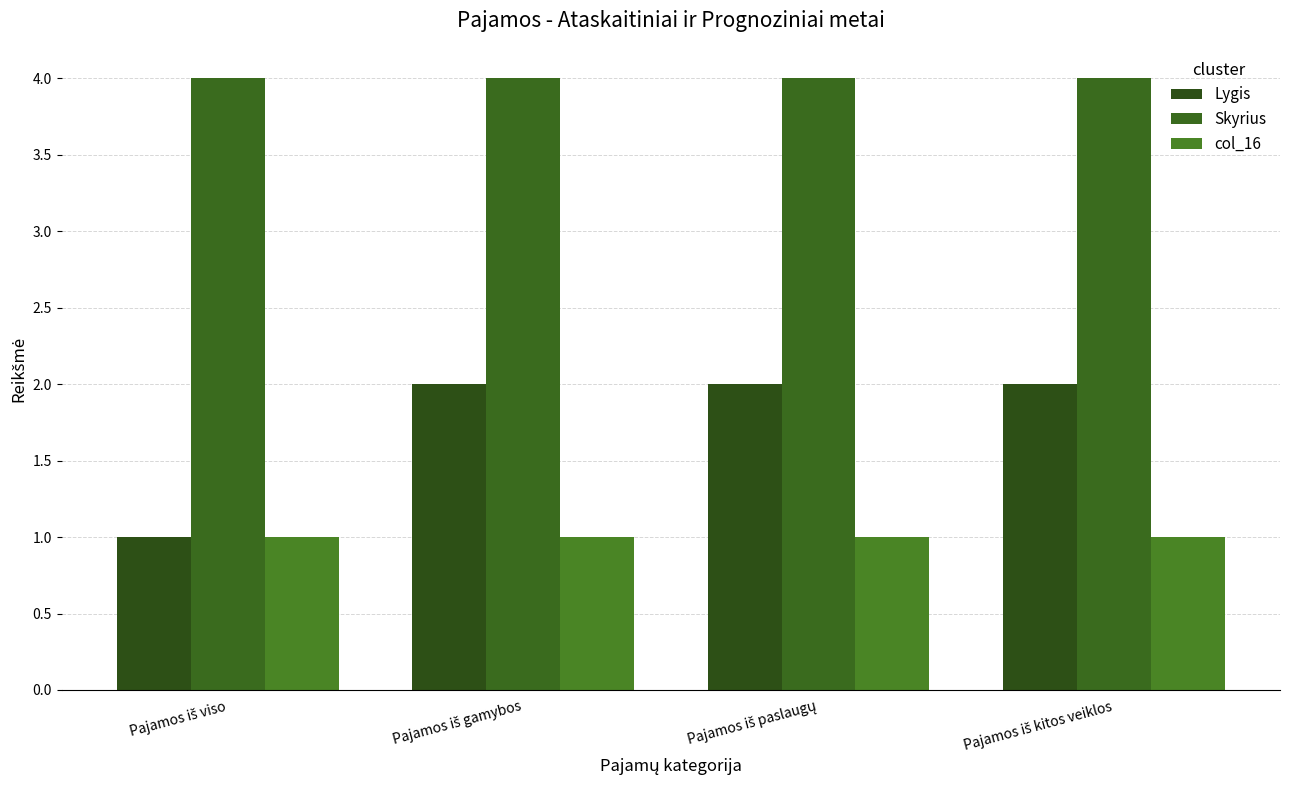

What is the value of the col_16 bar at the 1st from the left?

1